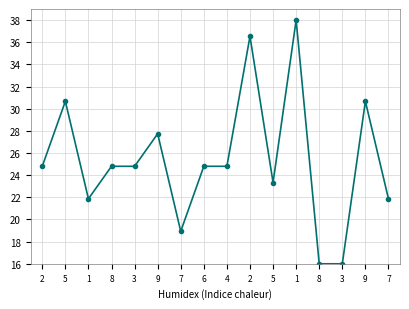

What is the greatest value displayed?

38.0